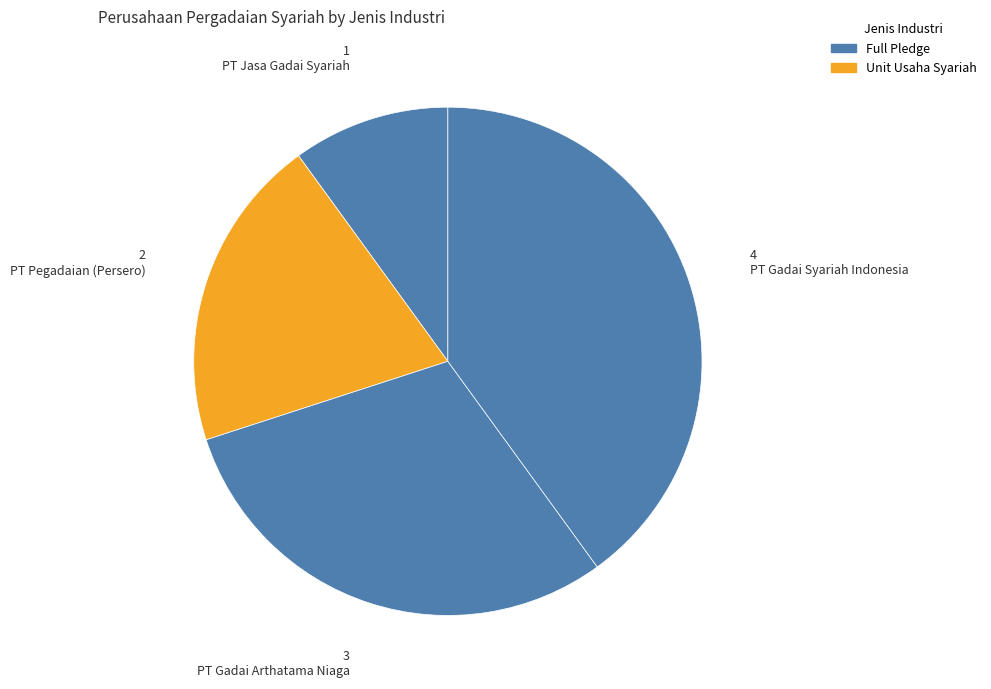

Count the number of slices in the pie.

4